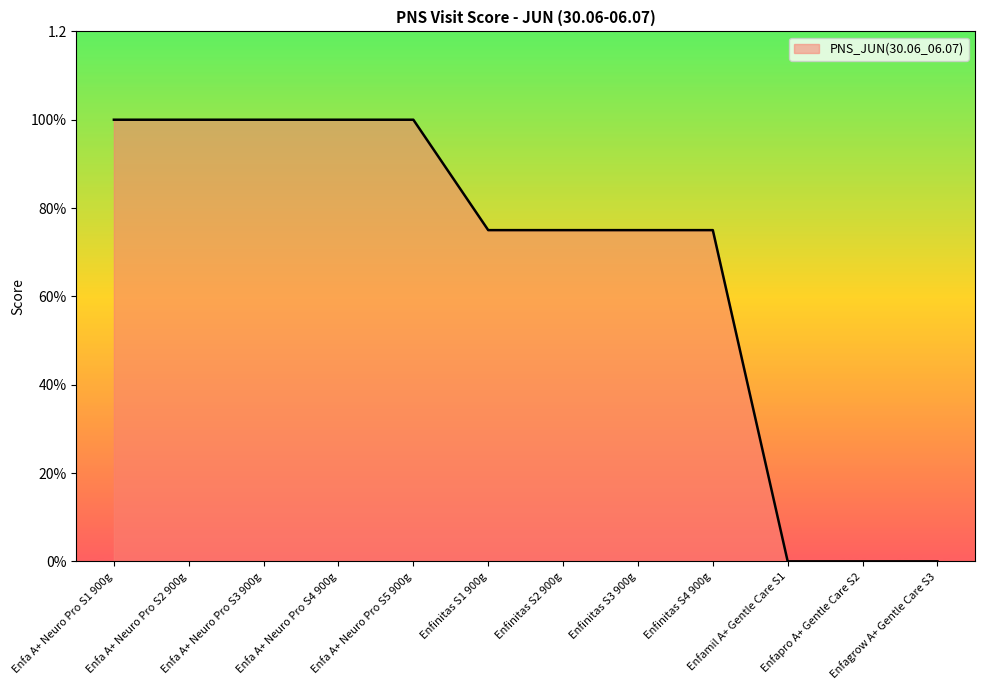

What is the change in value from Enfa A+ Neuro Pro S3 900g to Enfapro A+ Gentle Care S2?

-1.0